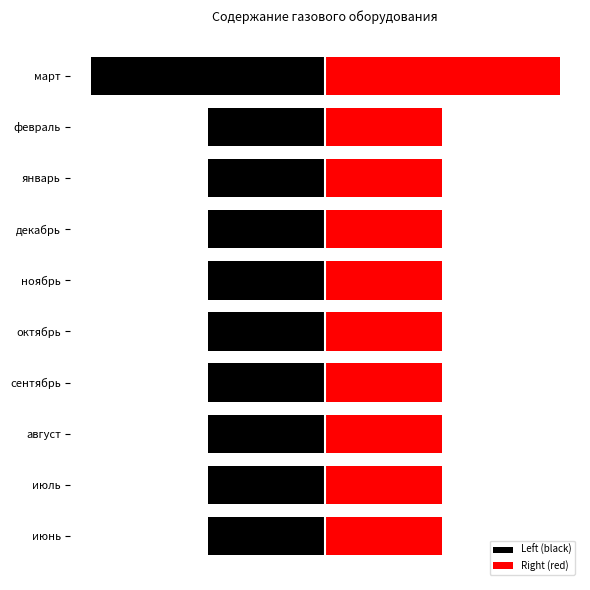

Read the Left (black) value at февраль.

-20698.0